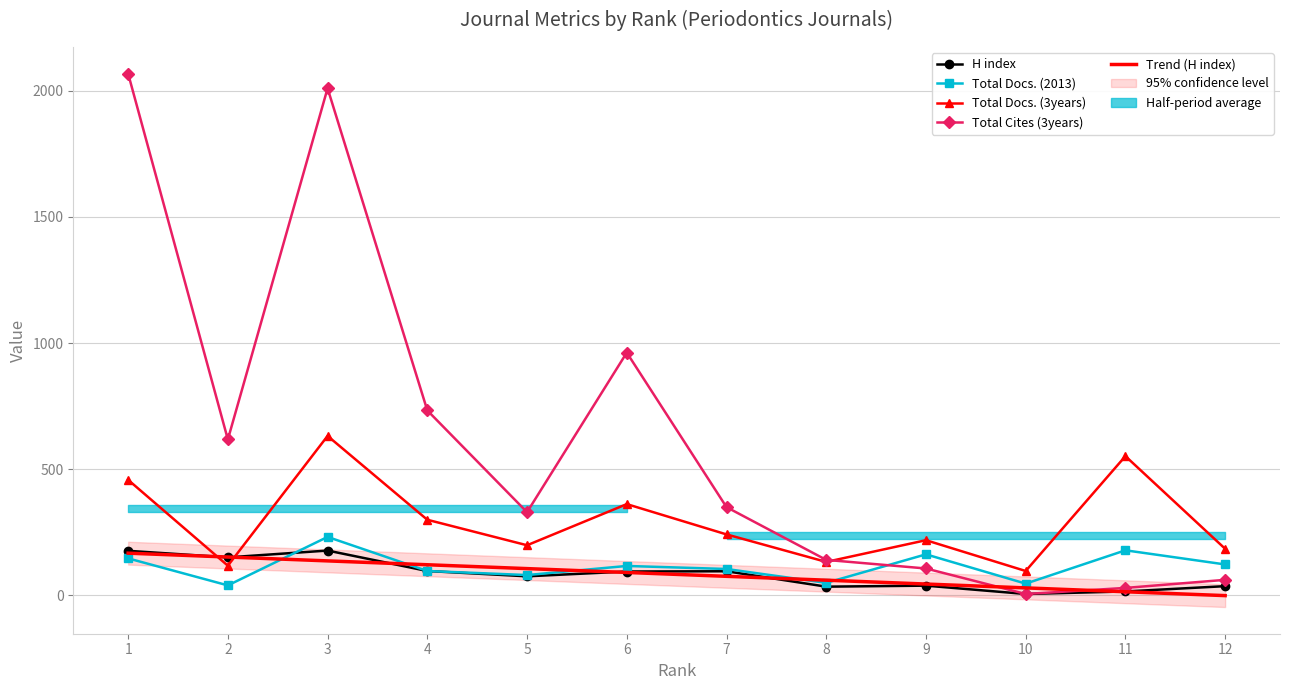

What is the sum of all Trend (H index) values?

1003.0